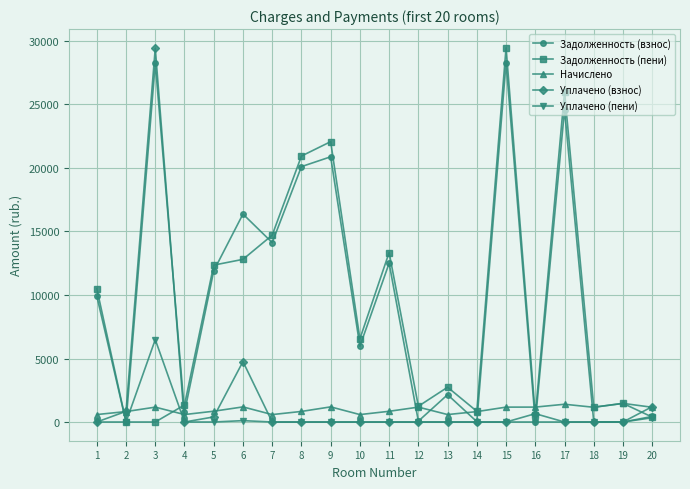

Between 15 and 16, which series saw the biggest shift?

Задолженность (пени)